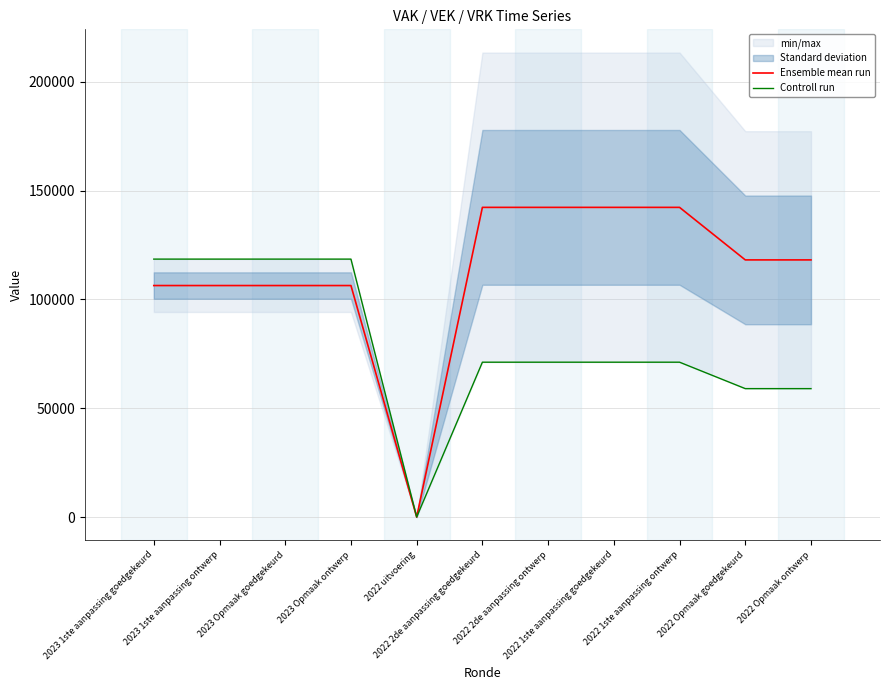

Rank the series by their average value, from lowest to highest.

Controll run, Ensemble mean run